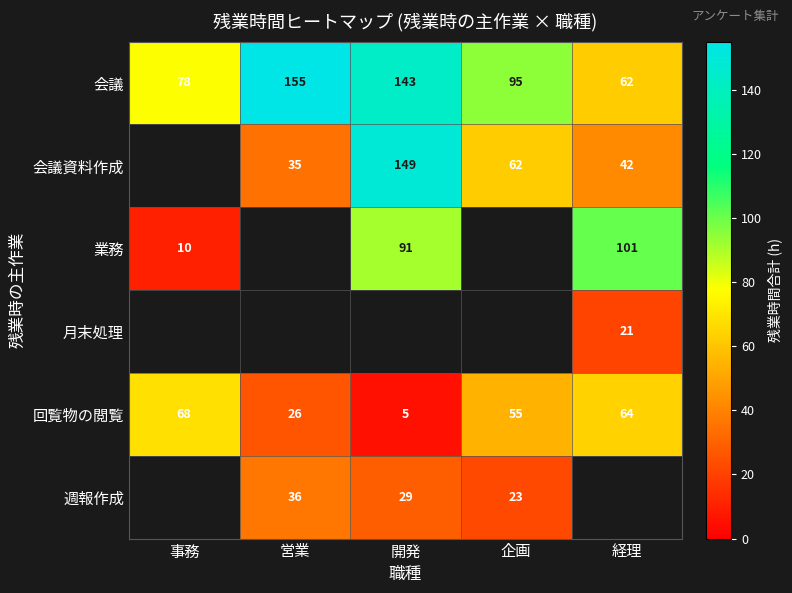

The value of 会議資料作成 at 企画 is 95. True or false?

False